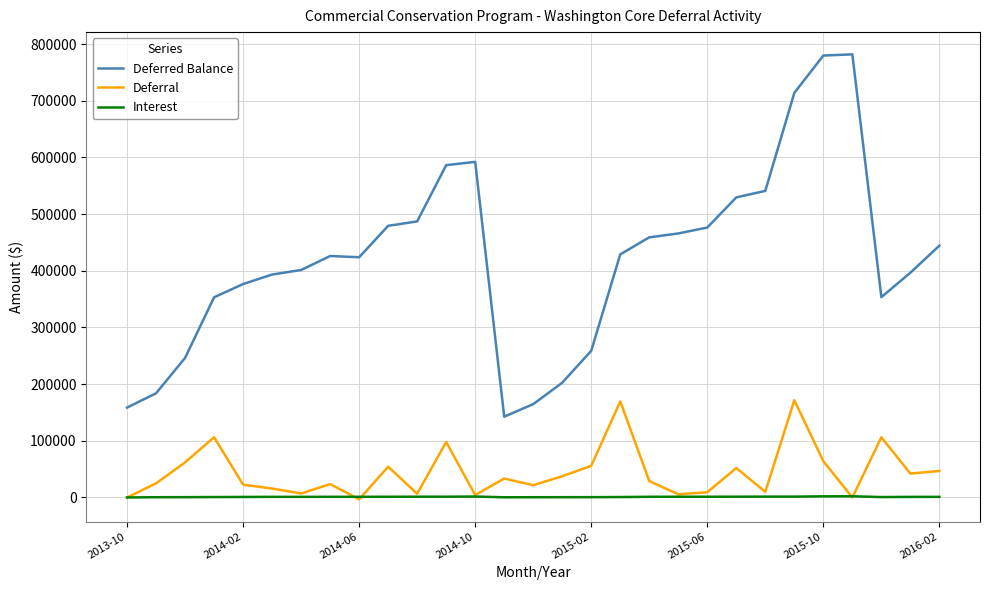

What is the sum of all Deferred Balance values?

12247522.5